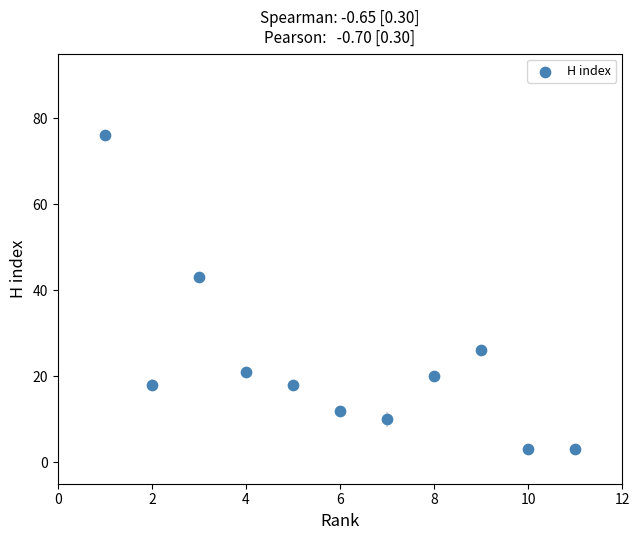

What is the average X value?

6